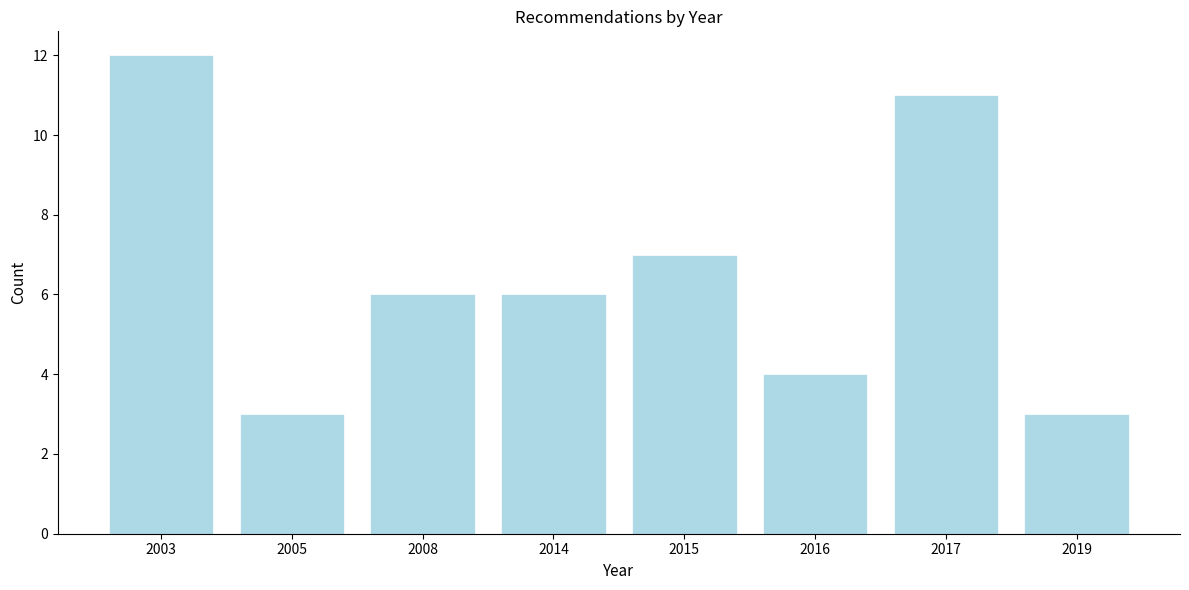

Reading left to right, extract all data points from this chart.

2003=12	2005=3	2008=6	2014=6	2015=7	2016=4	2017=11	2019=3